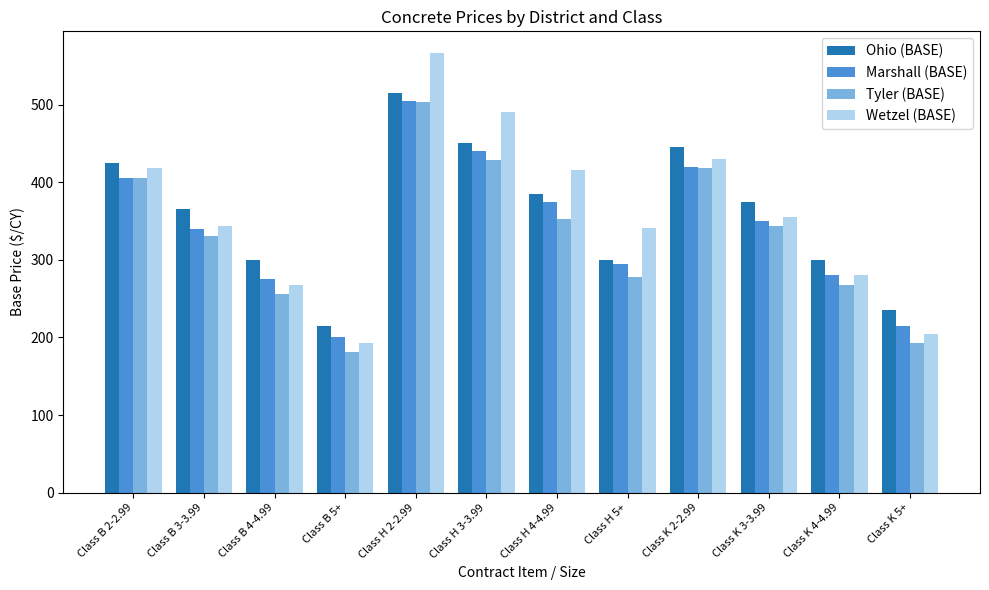

What is the difference between the maximum and minimum values in the Tyler (BASE) series?

322